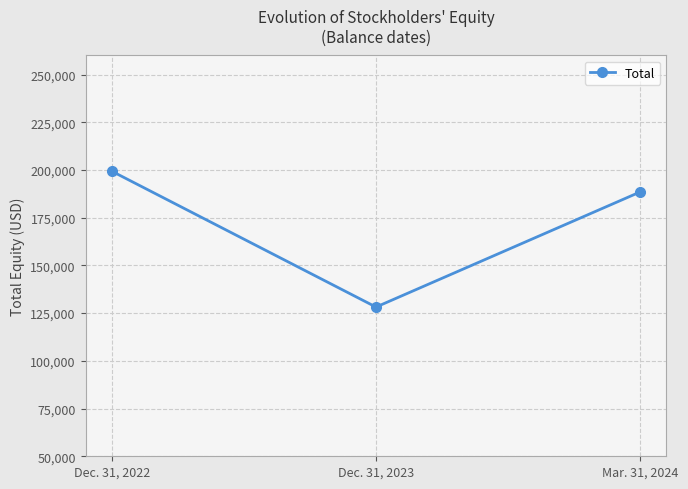

At which label is the value closest to 163757?

Mar. 31, 2024